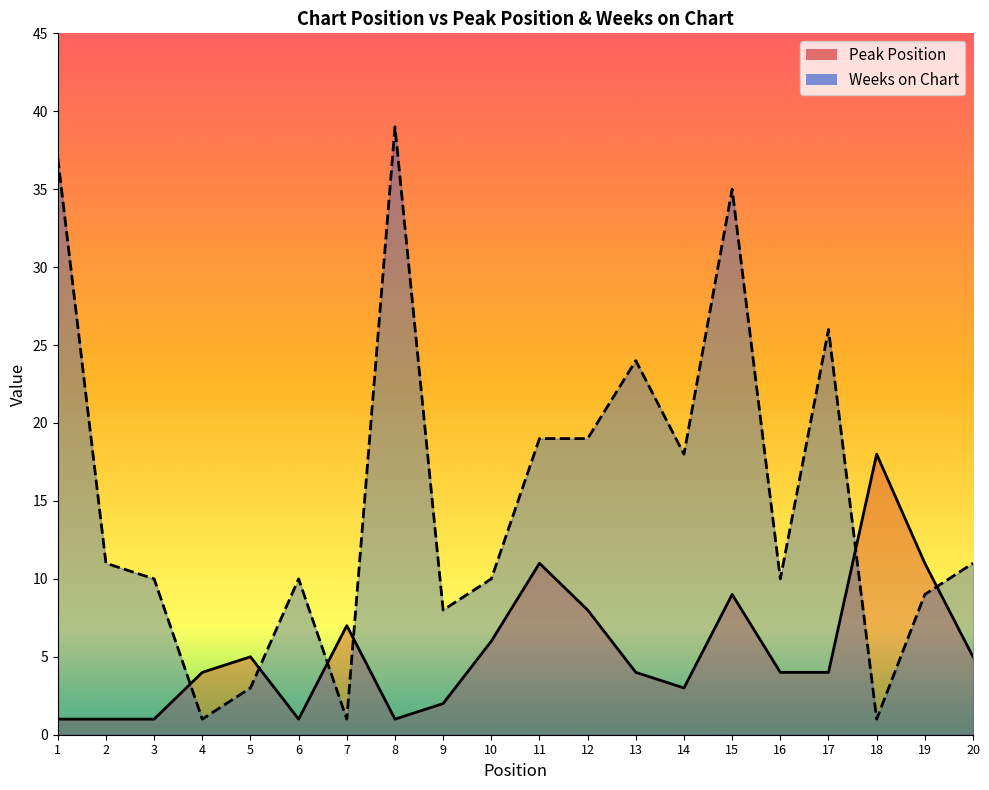

Which has a higher value, 17 or 16?

17